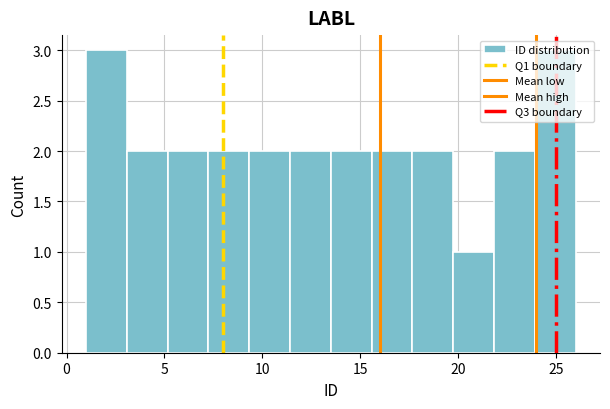

What is the height of the bar covering 17.5 to 20.0 on the x-axis? Neither the bar edges nor the heights are printed on the chart, so give them approximately, as read against the axes.

2